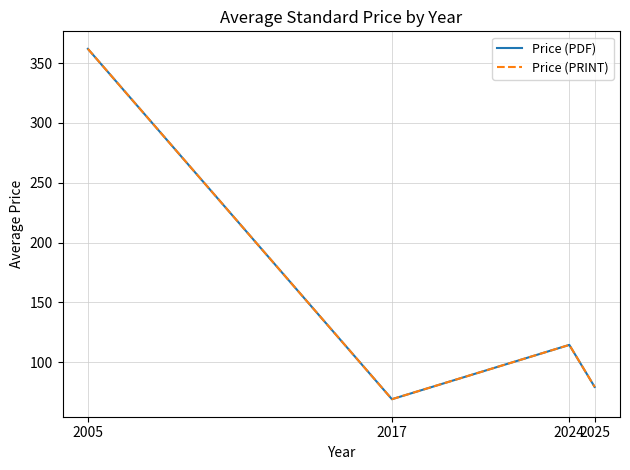

Which series has the largest range (max minus min)?

Price (PDF)